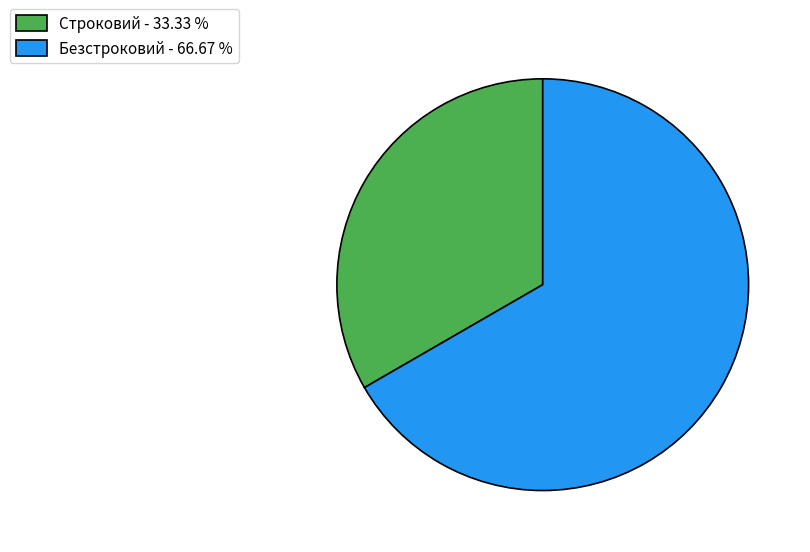

True or false: Безстроковий accounts for 79% of the total.

False